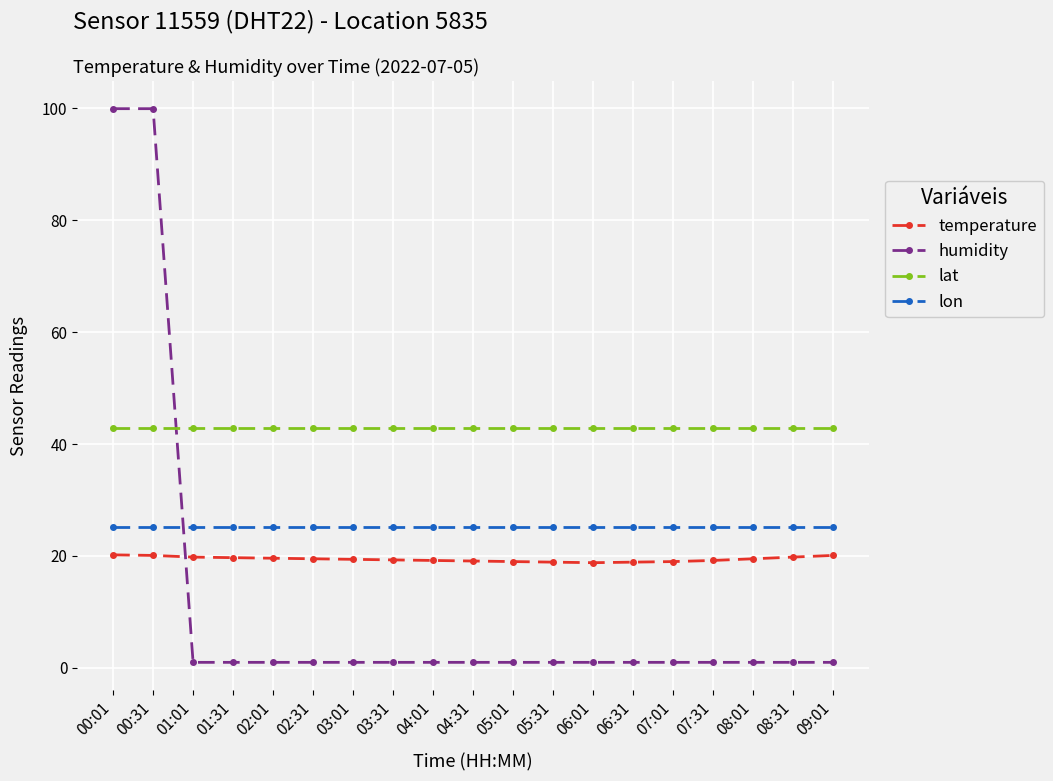

What are all the series names shown in the legend?

temperature, humidity, lat, lon